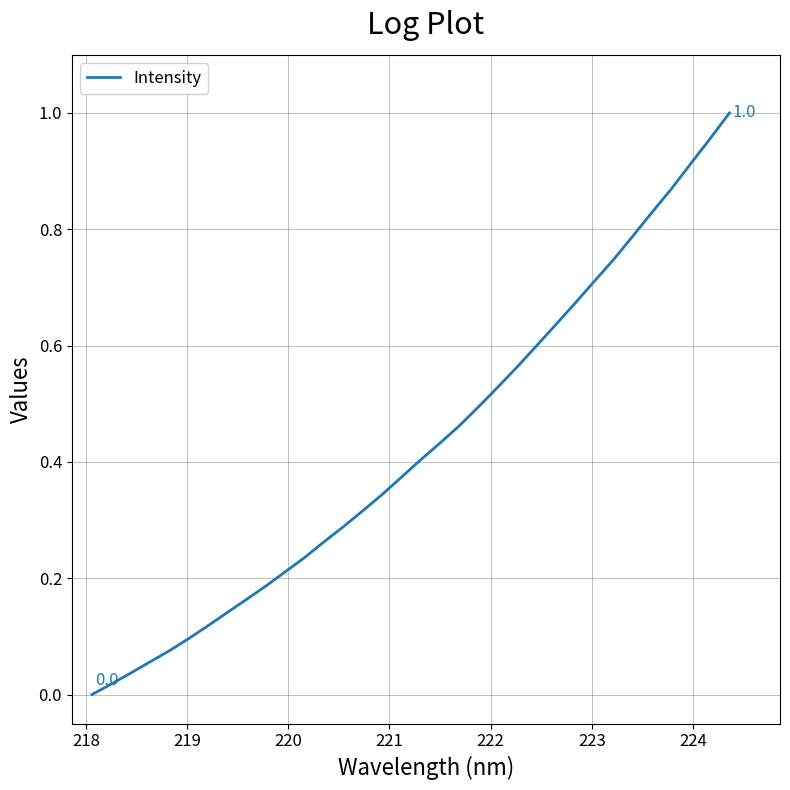

Does the chart display data point markers on the line(s)?

No